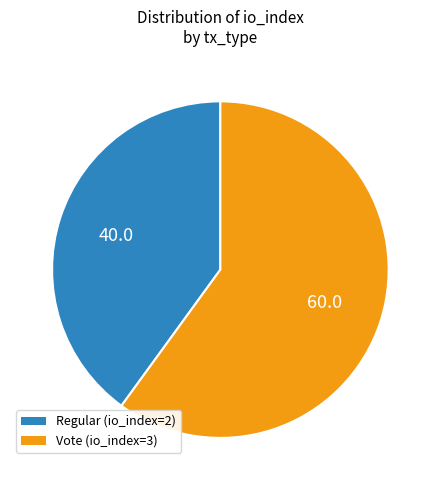

Rank the categories by value from lowest to highest.

Regular (io_index=2), Vote (io_index=3)